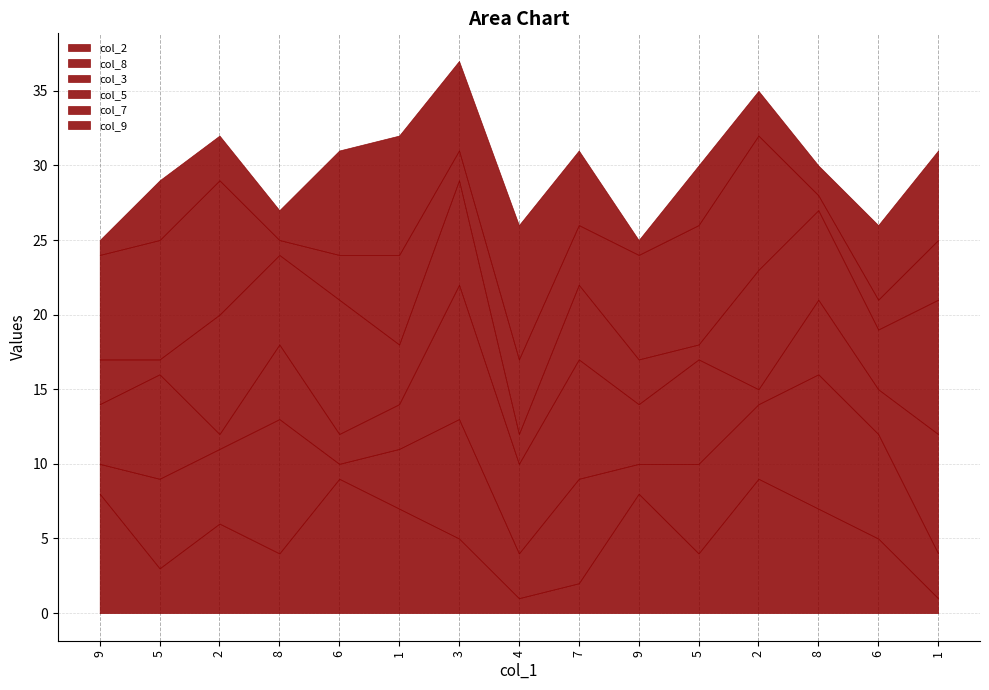

At which category is the sum across all series the highest?

3